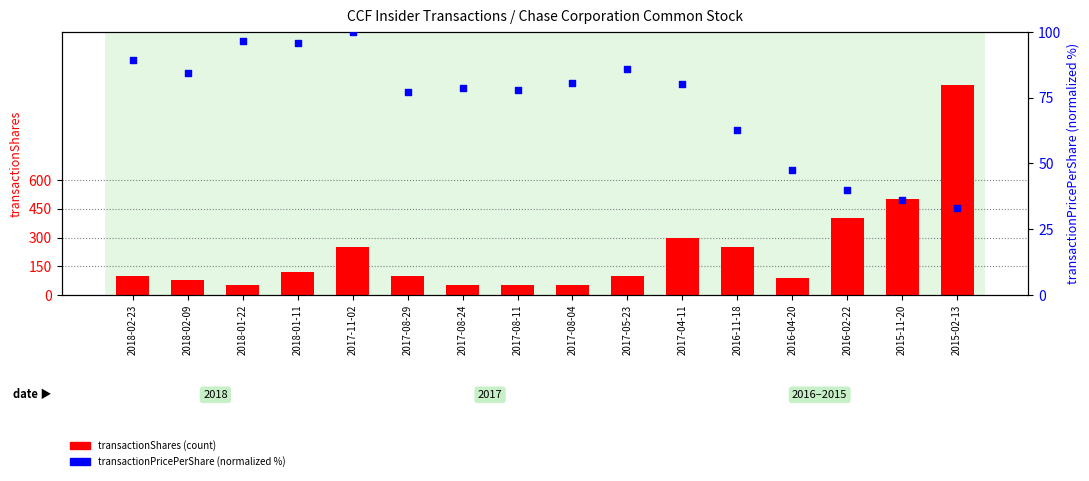

What are all the series names shown in the legend?

transactionShares, transactionPricePerShare